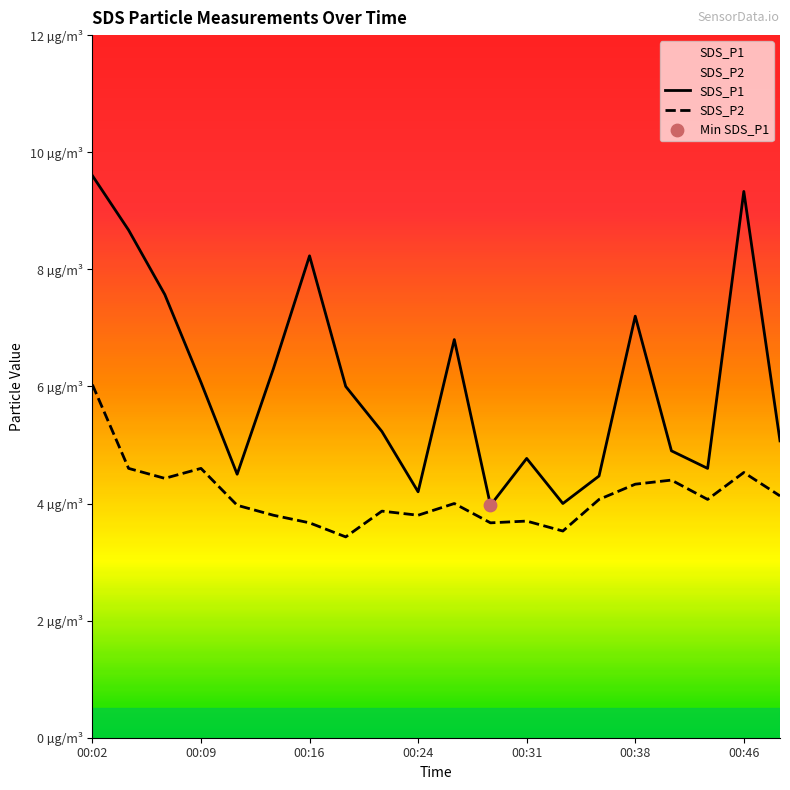

Which series reaches the minimum Y coordinate?

SDS_P2